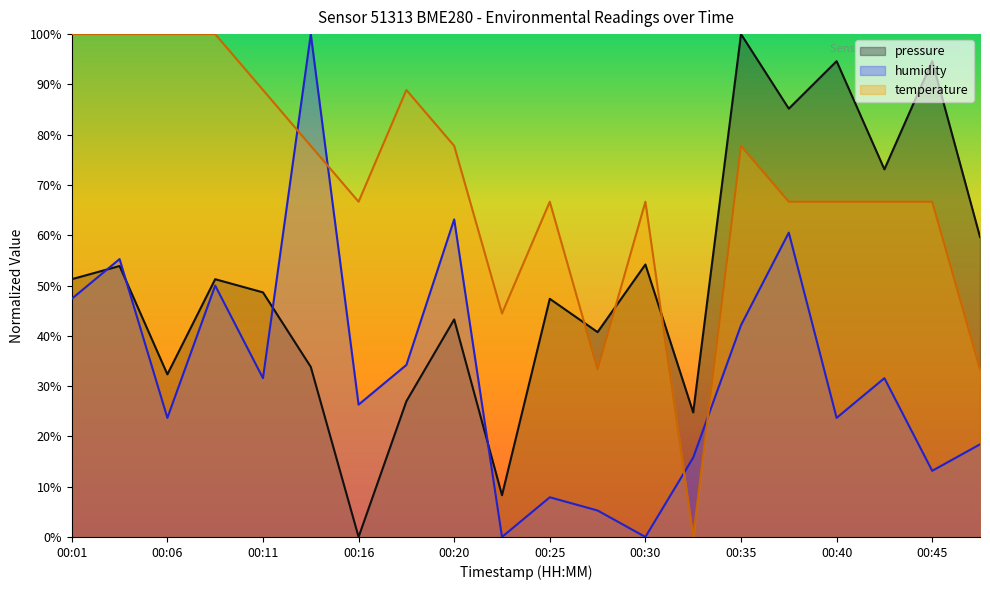

At how many categories does at least one series exceed 38?

19